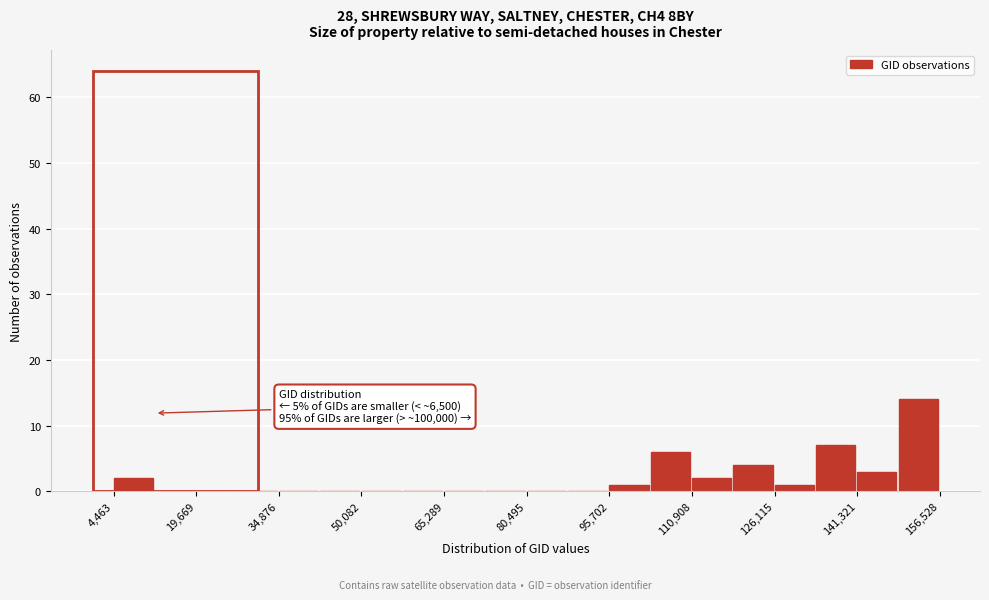

Around what value on the x-axis is the tallest bar? Give the approximate position of its centre, as read against the axis.

152000